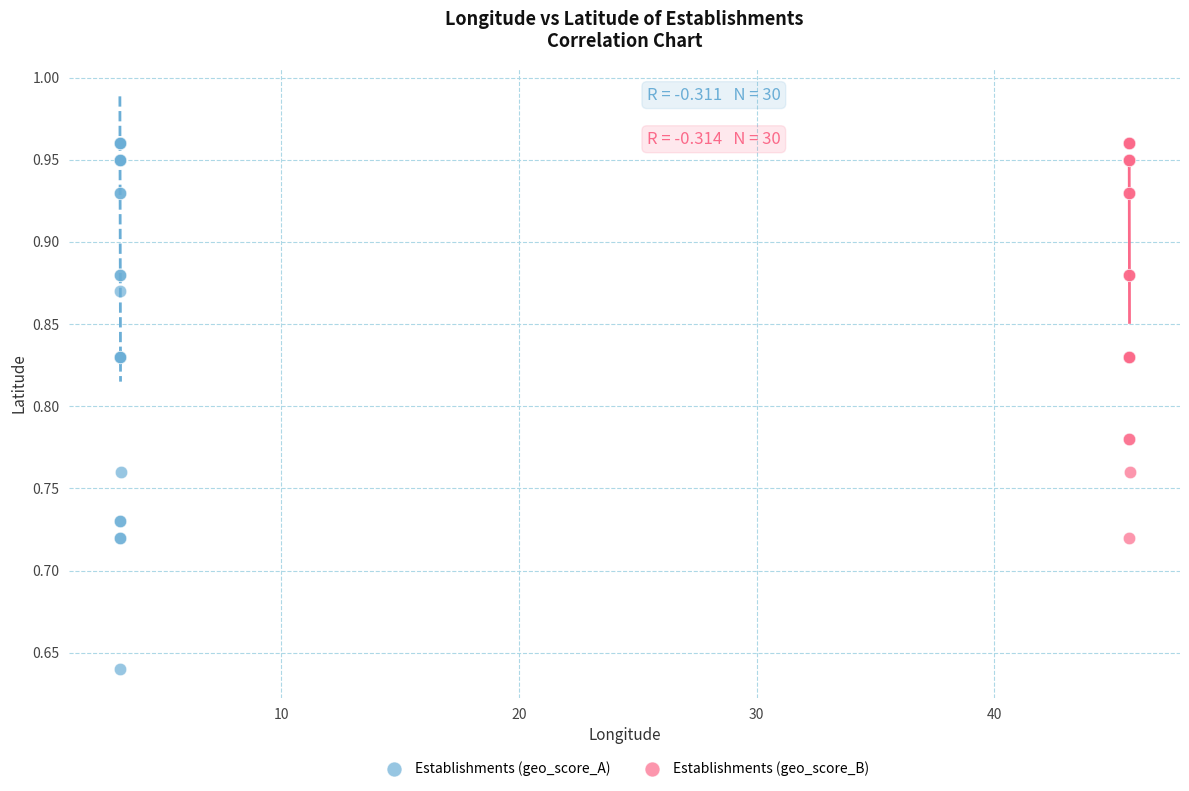

Which series reaches the minimum Y coordinate?

Establishments (geo_score_A)